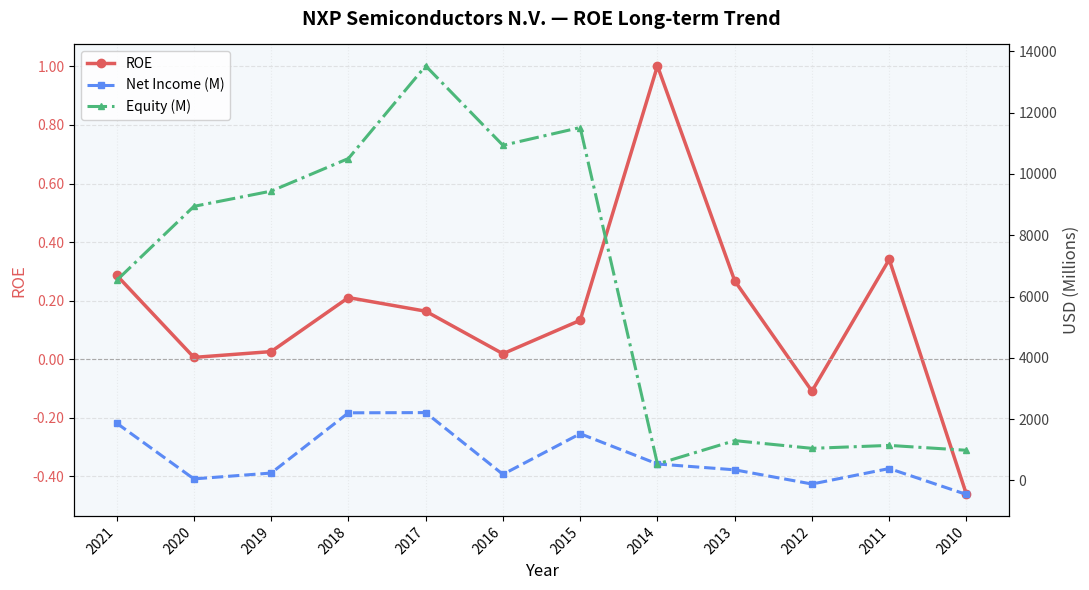

List the labels in order of Equity (M) value, smallest first.

2014, 2010, 2012, 2011, 2013, 2021, 2020, 2019, 2018, 2016, 2015, 2017